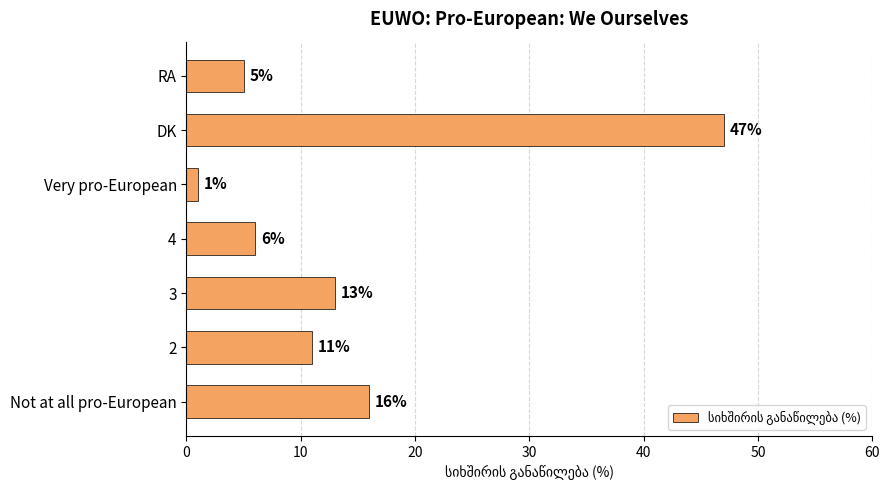

The chart shows a value of 19 at 2. True or false?

False